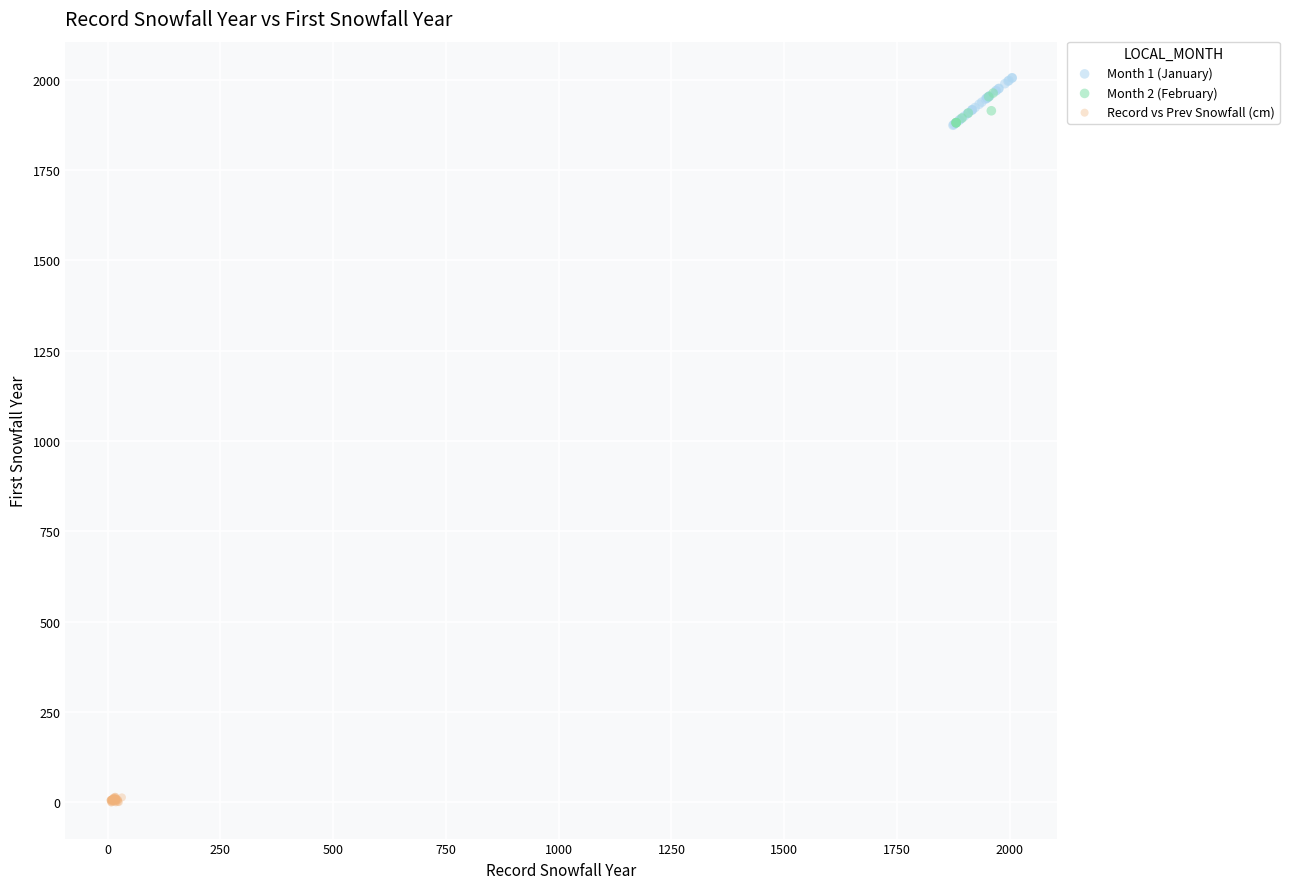

What are all the series names shown in the legend?

Month 1 (January), Month 2 (February), Record vs Prev Snowfall (cm)